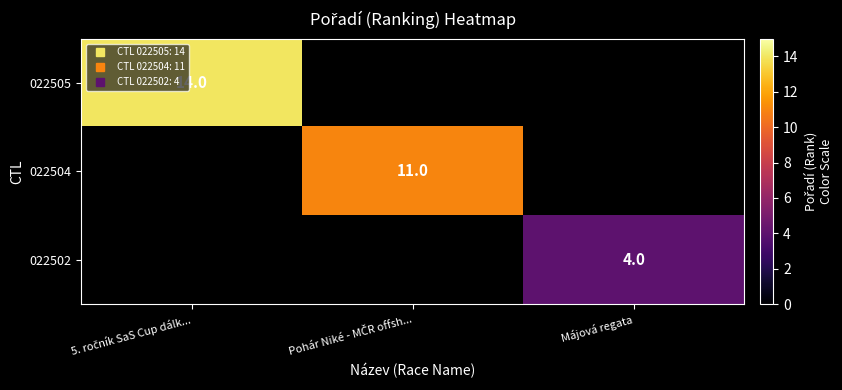

At how many categories does at least one series exceed 12?

1